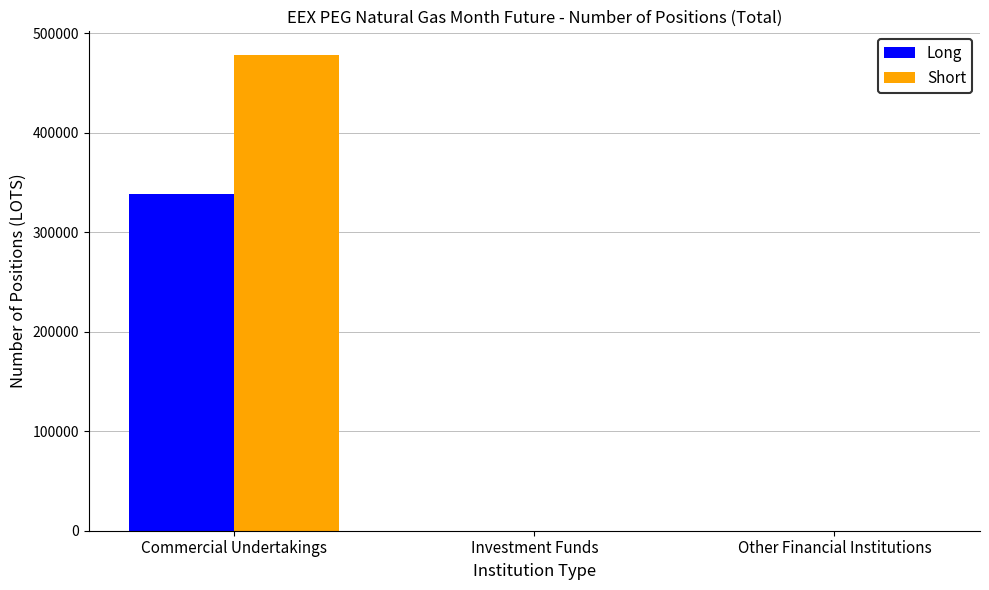

How many data points does each series have?

3